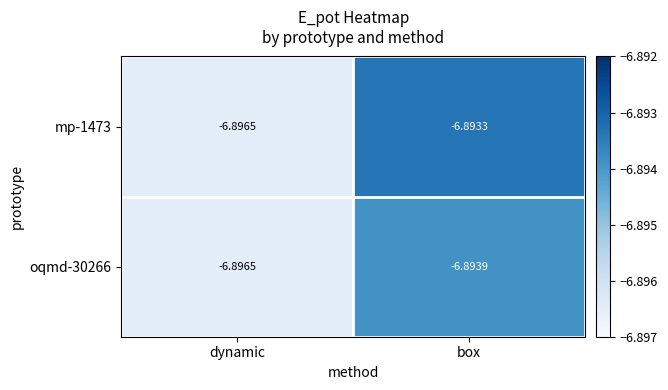

Rank the categories by oqmd-30266 value from lowest to highest.

dynamic, box